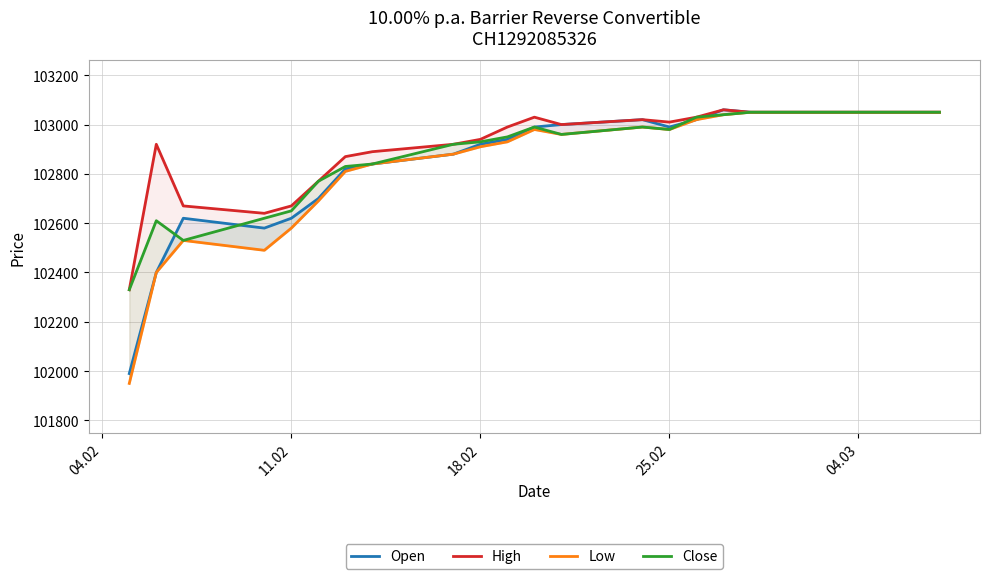

Read the Low value at 18.02.

102910